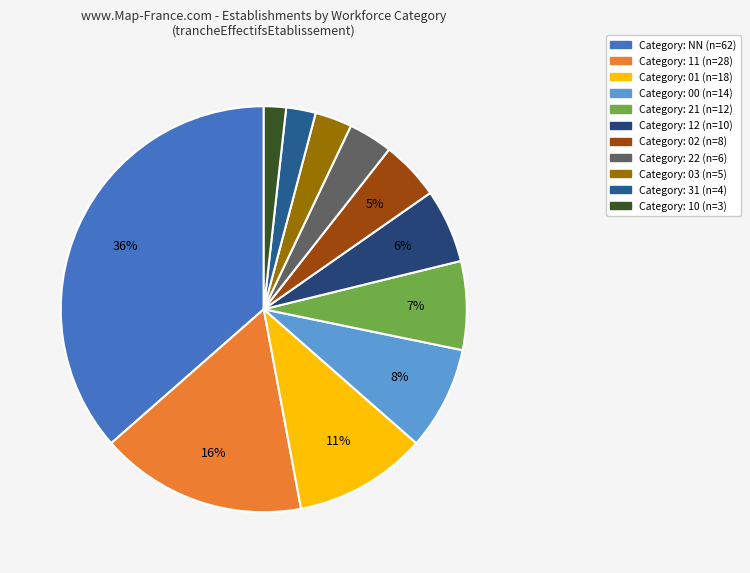

Does any single category account for the majority?

No